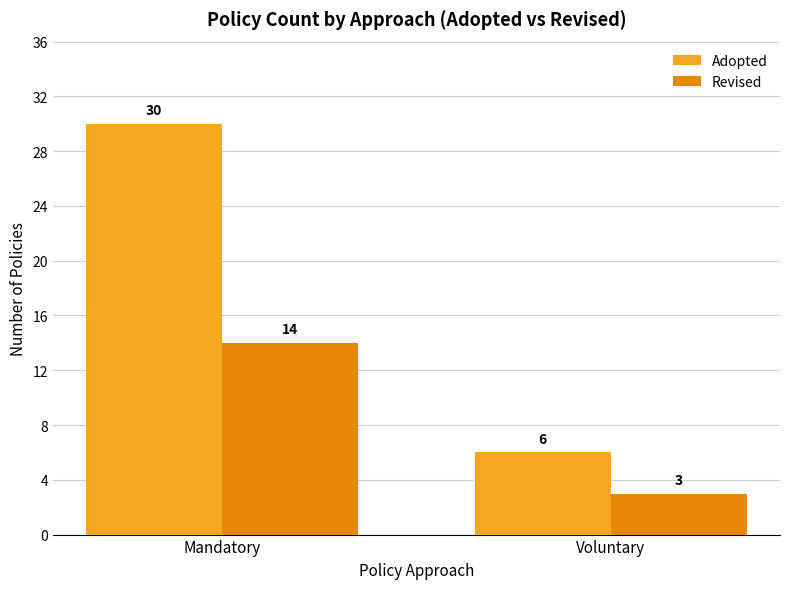

What is the value of the Revised bar at the 2nd from the left?

3